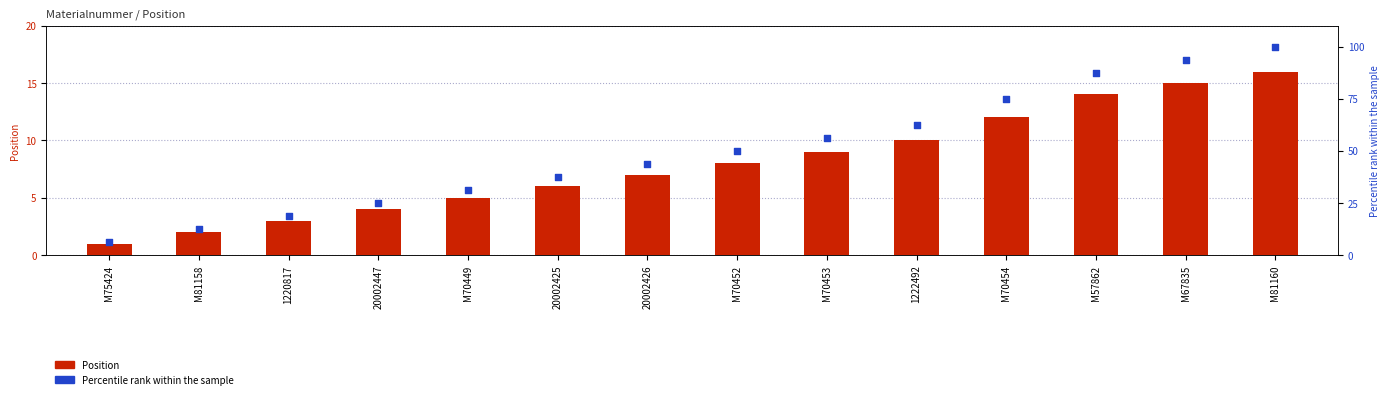

Which series has the largest total across all categories?

Percentile rank